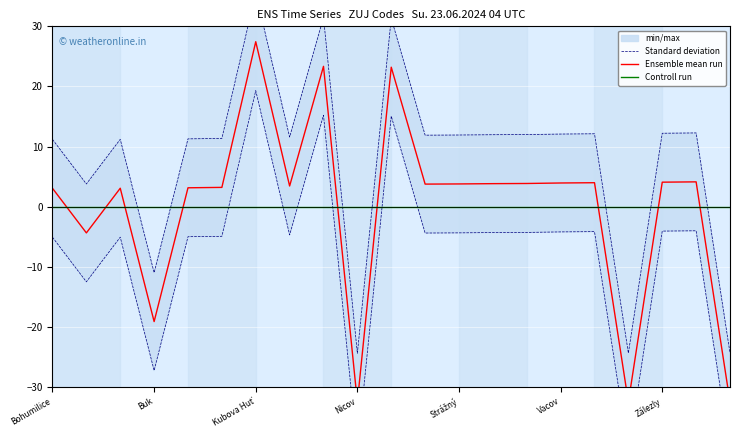

True or false: Standard deviation has more than 0 points higher than both neighbors.

True